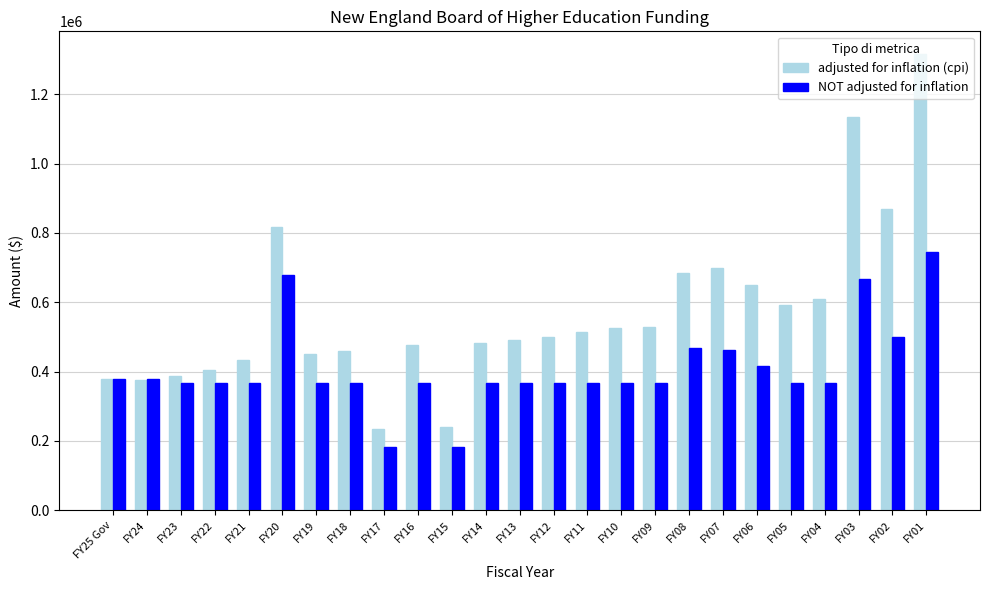

Which category has the highest value across all series?

FY01